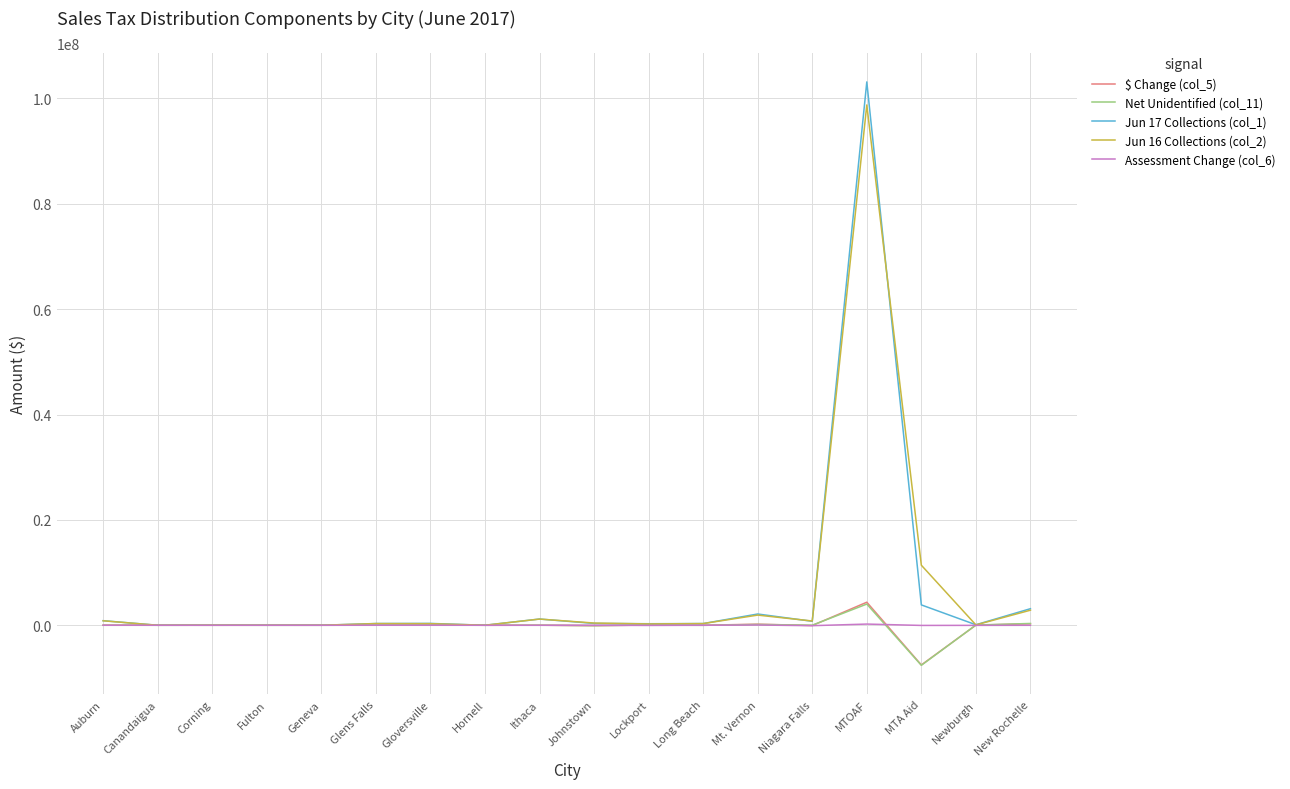

How many series are shown in this chart?

5